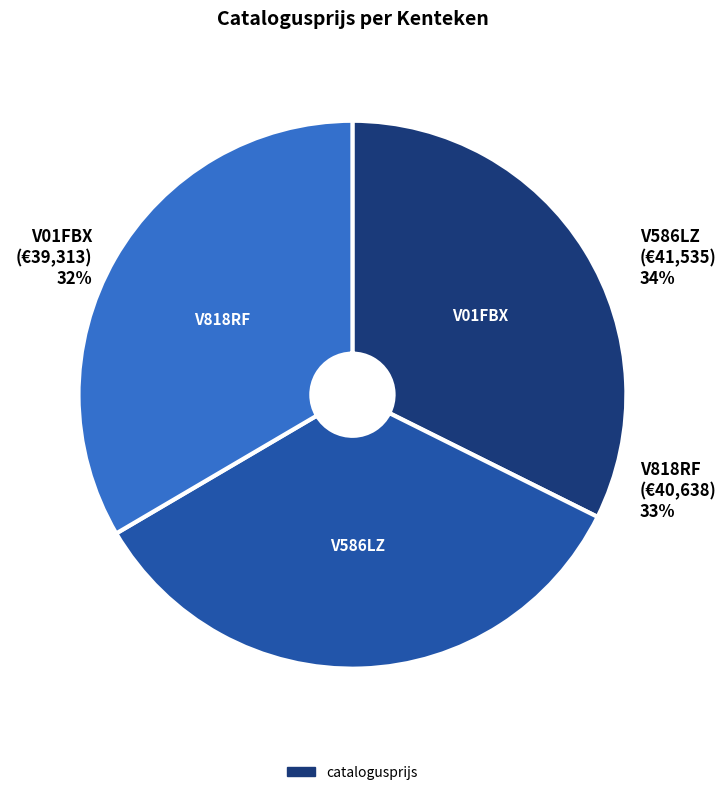

To the nearest percent, what is the difference between the largest and smallest slice percentages?

2%